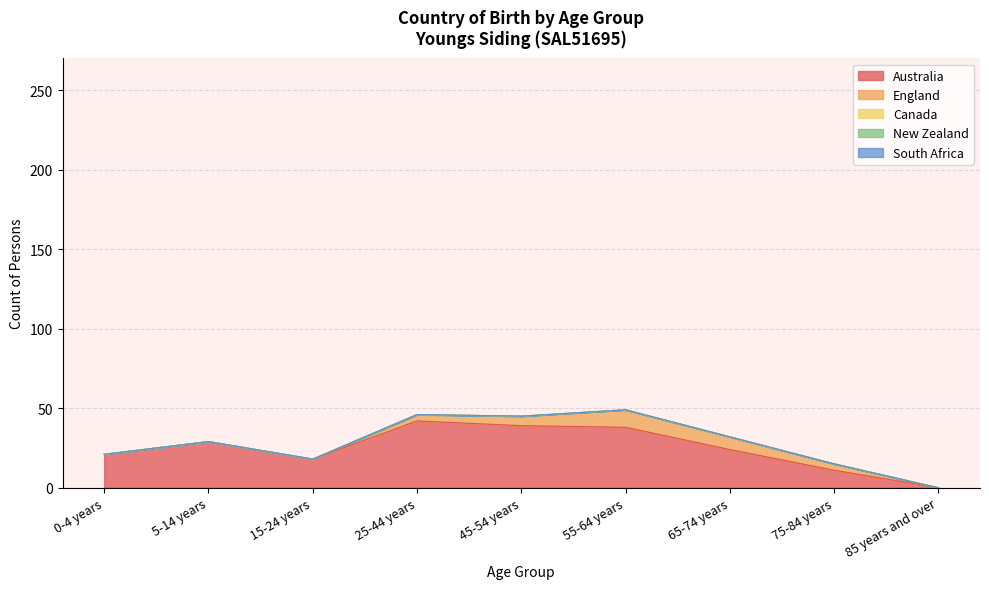

True or false: New Zealand and England intersect in this chart.

False